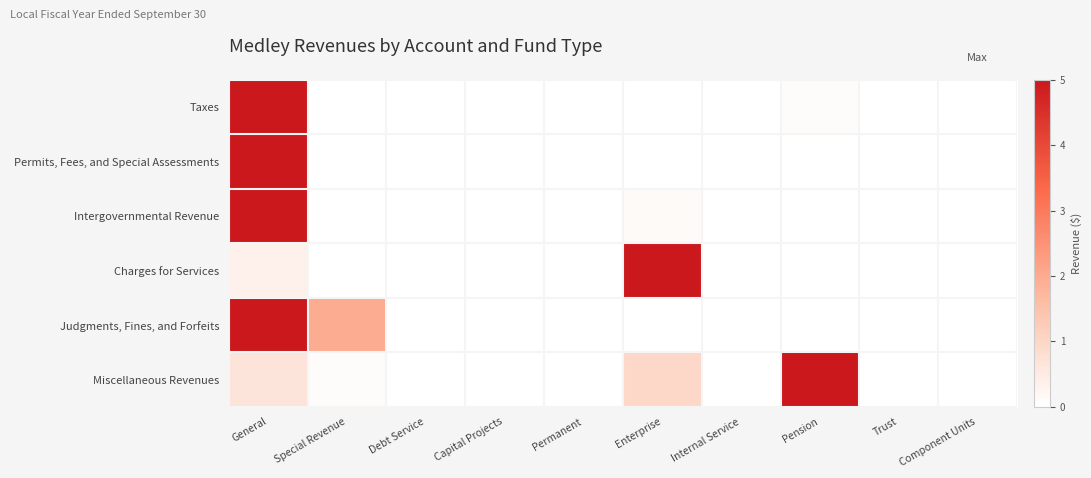

What is the maximum value shown in the chart?

5.0